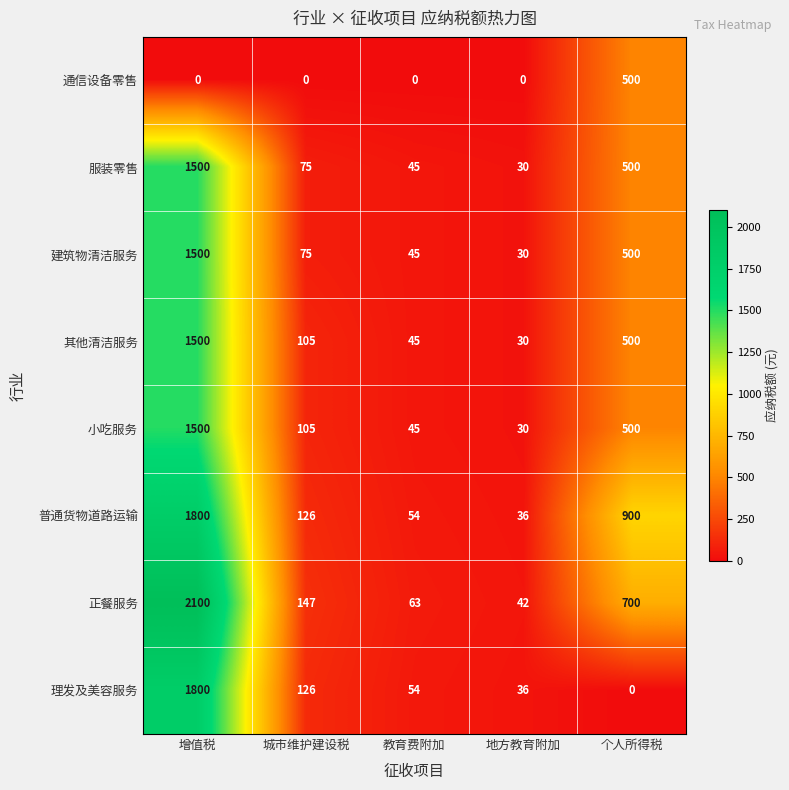

What is the difference between the maximum and minimum values in the 其他清洁服务 series?

1470